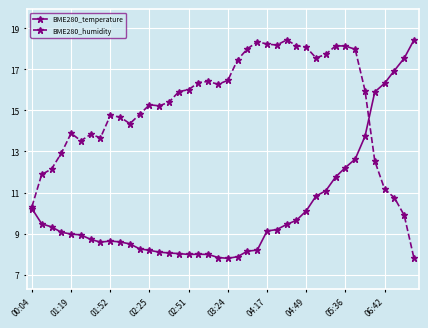

Is this an area chart (filled region under the line)?

No